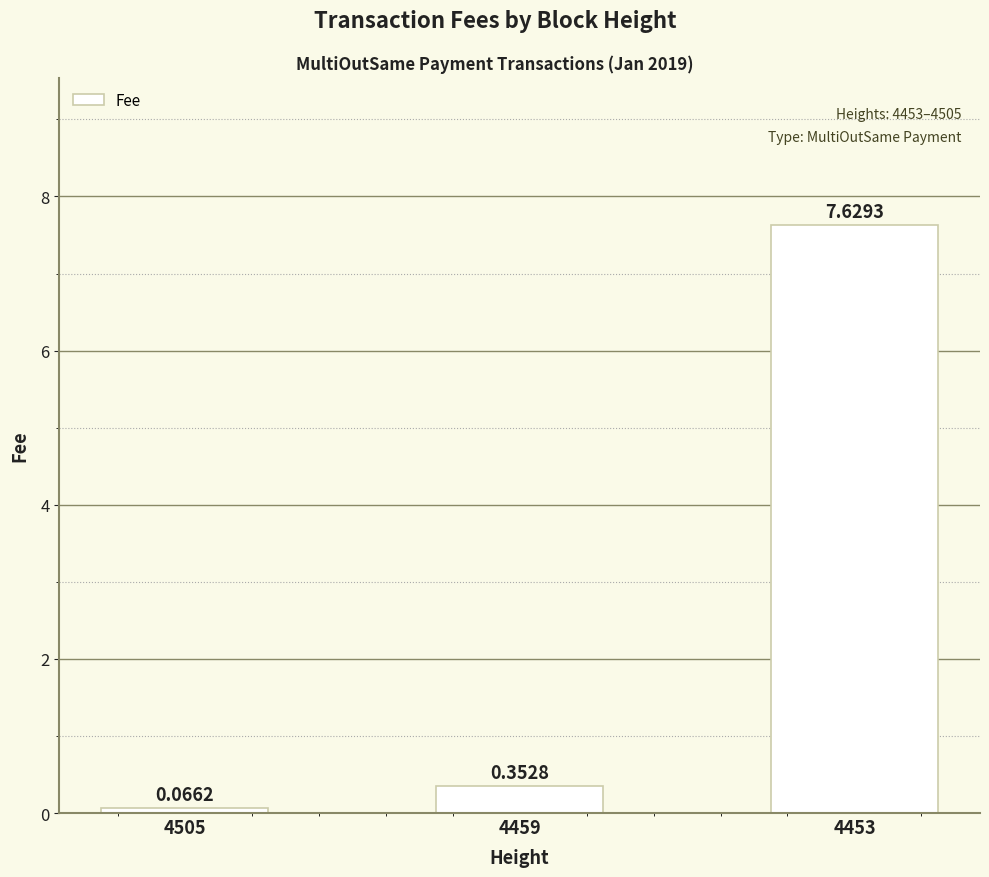

What is the value of the 3rd bar from the left?

7.6